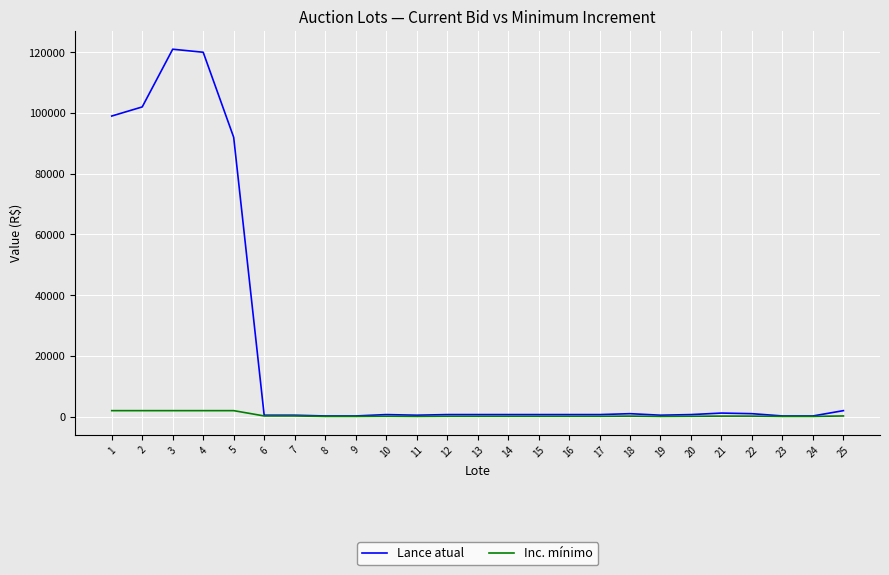

Which series has the largest range (max minus min)?

Lance atual